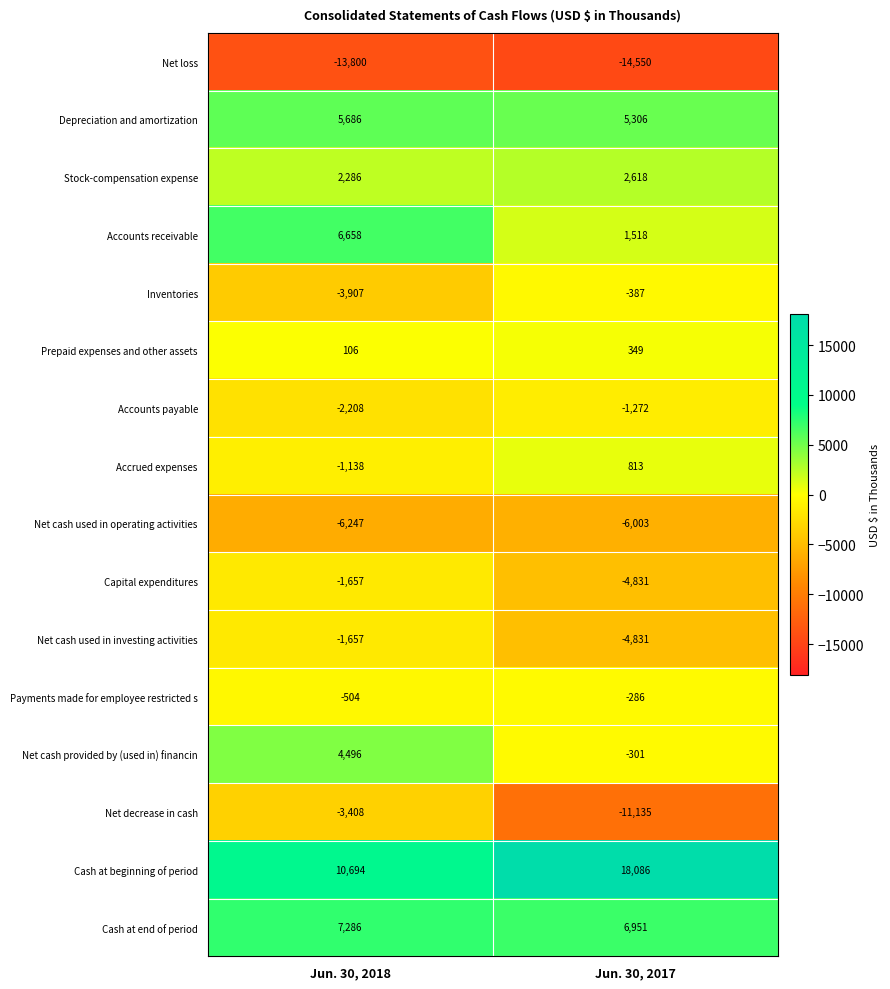

What is the spread (max minus min) of values at Jun. 30, 2017?

32636